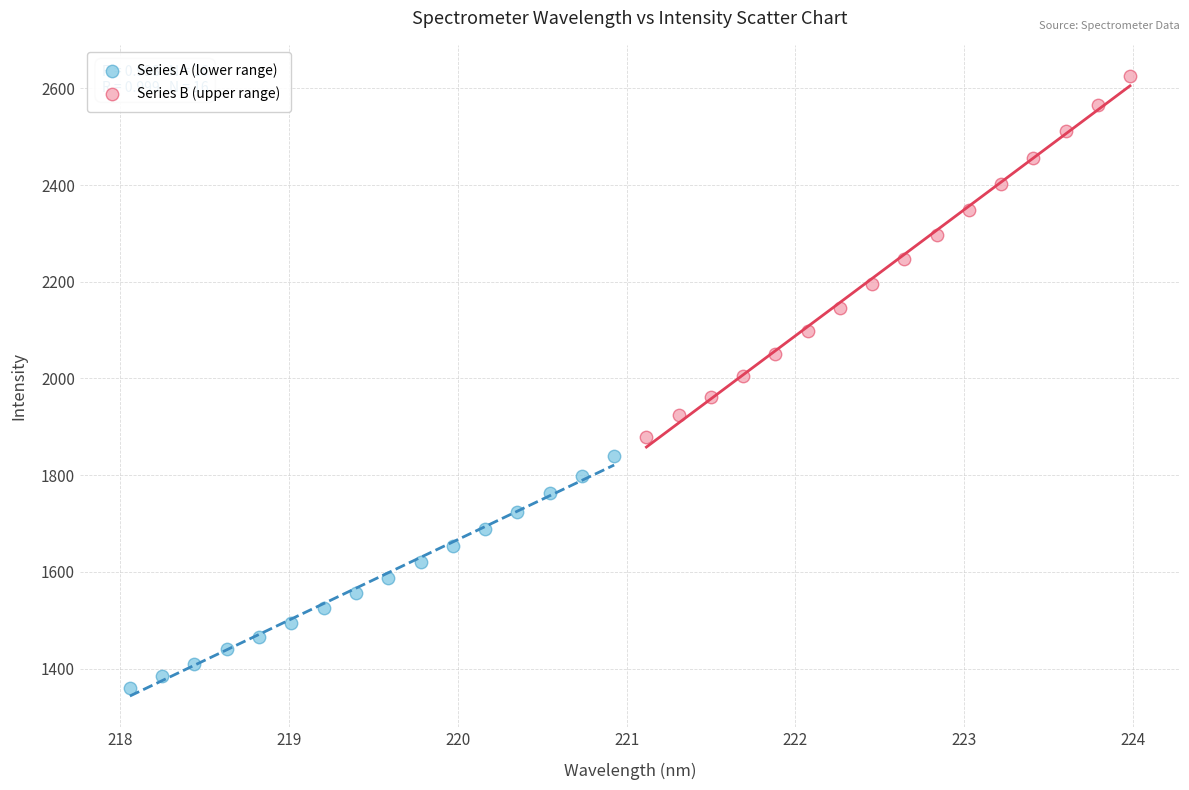

Which series contains the highest Y value?

Series B (upper range)